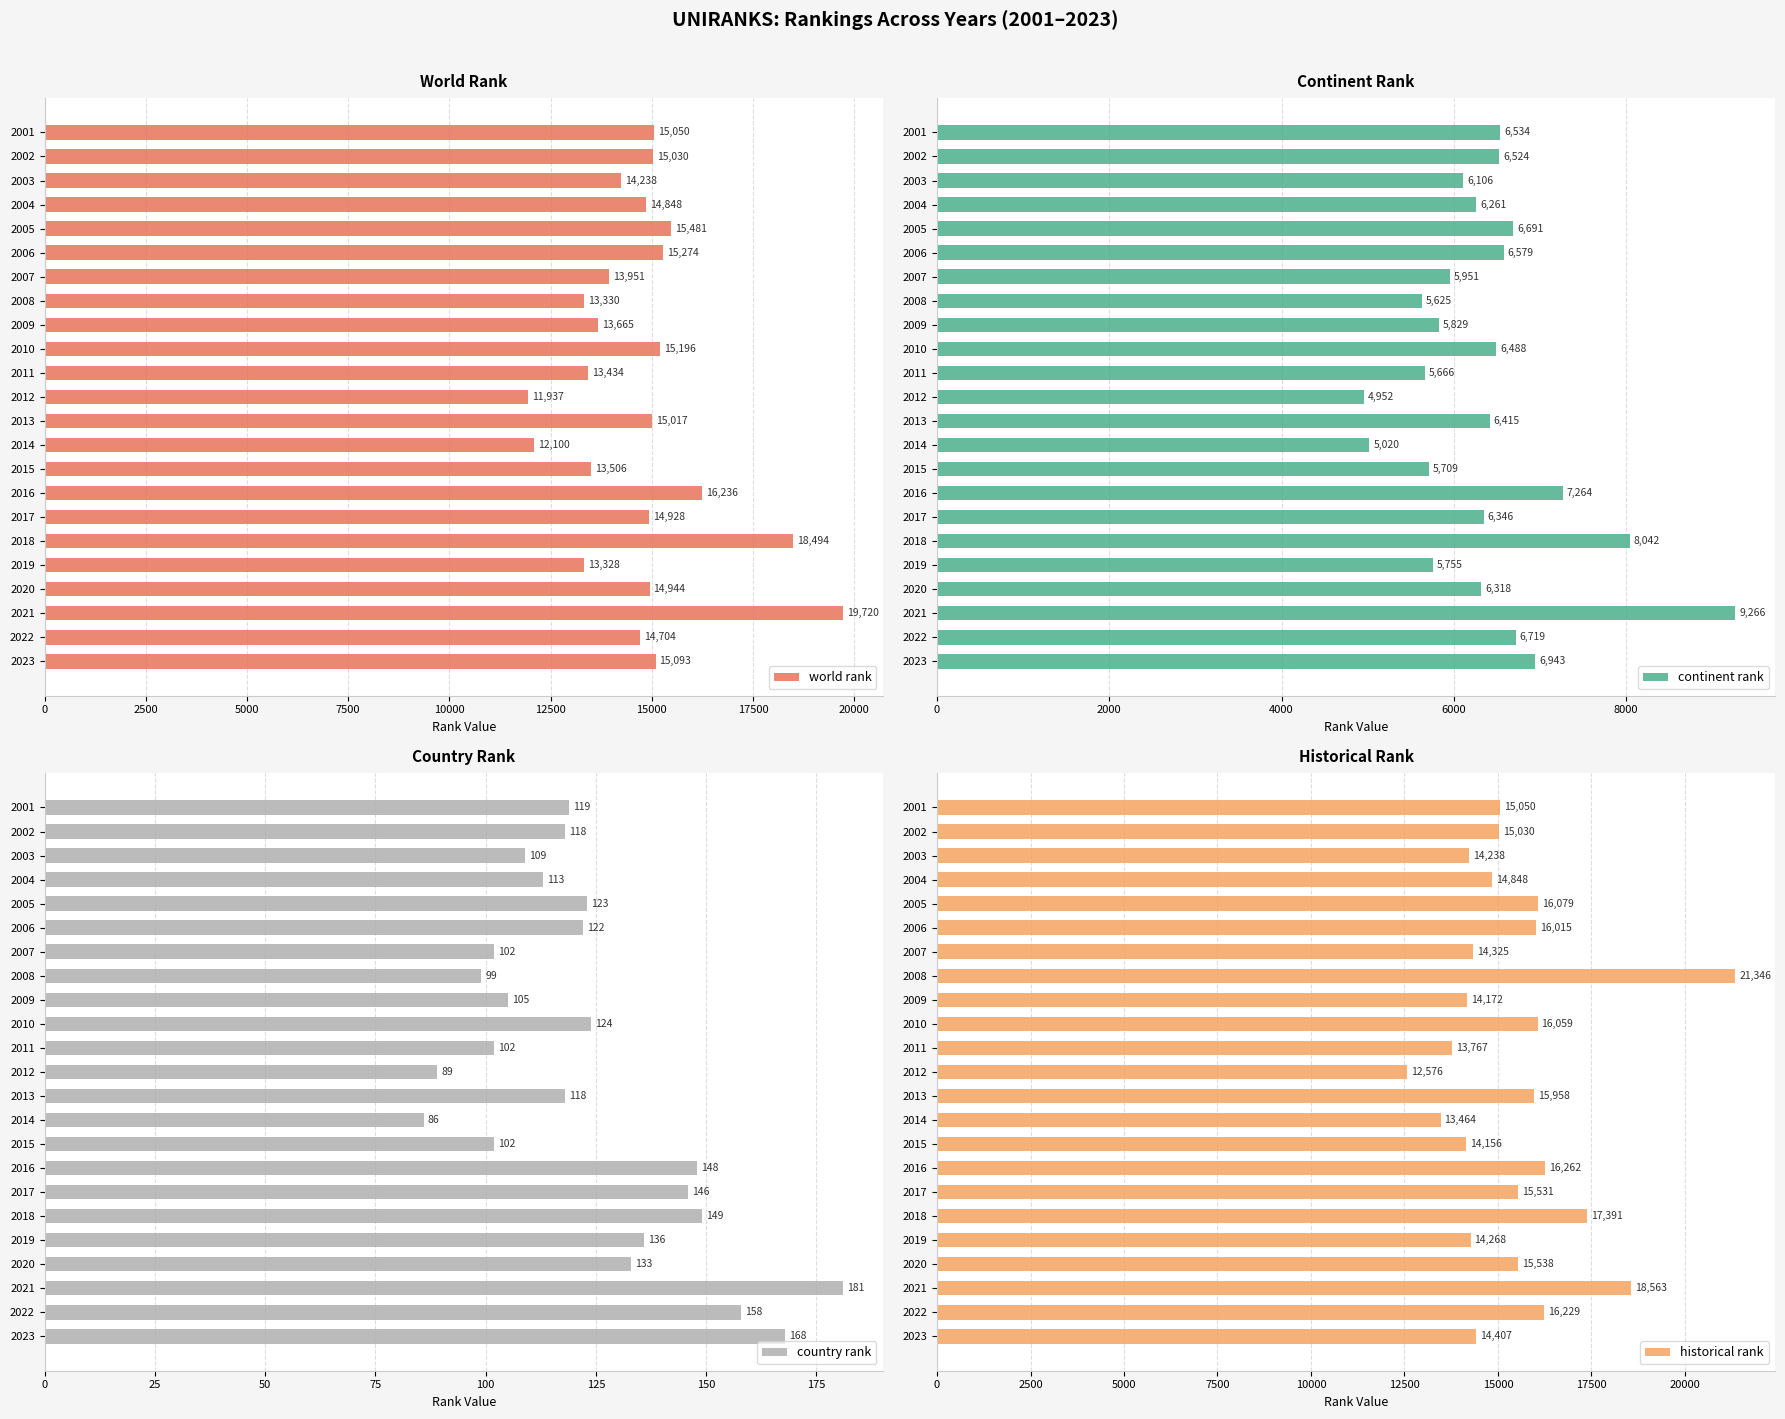

What is the difference between the world rank values at 2019 and 2010?

1868